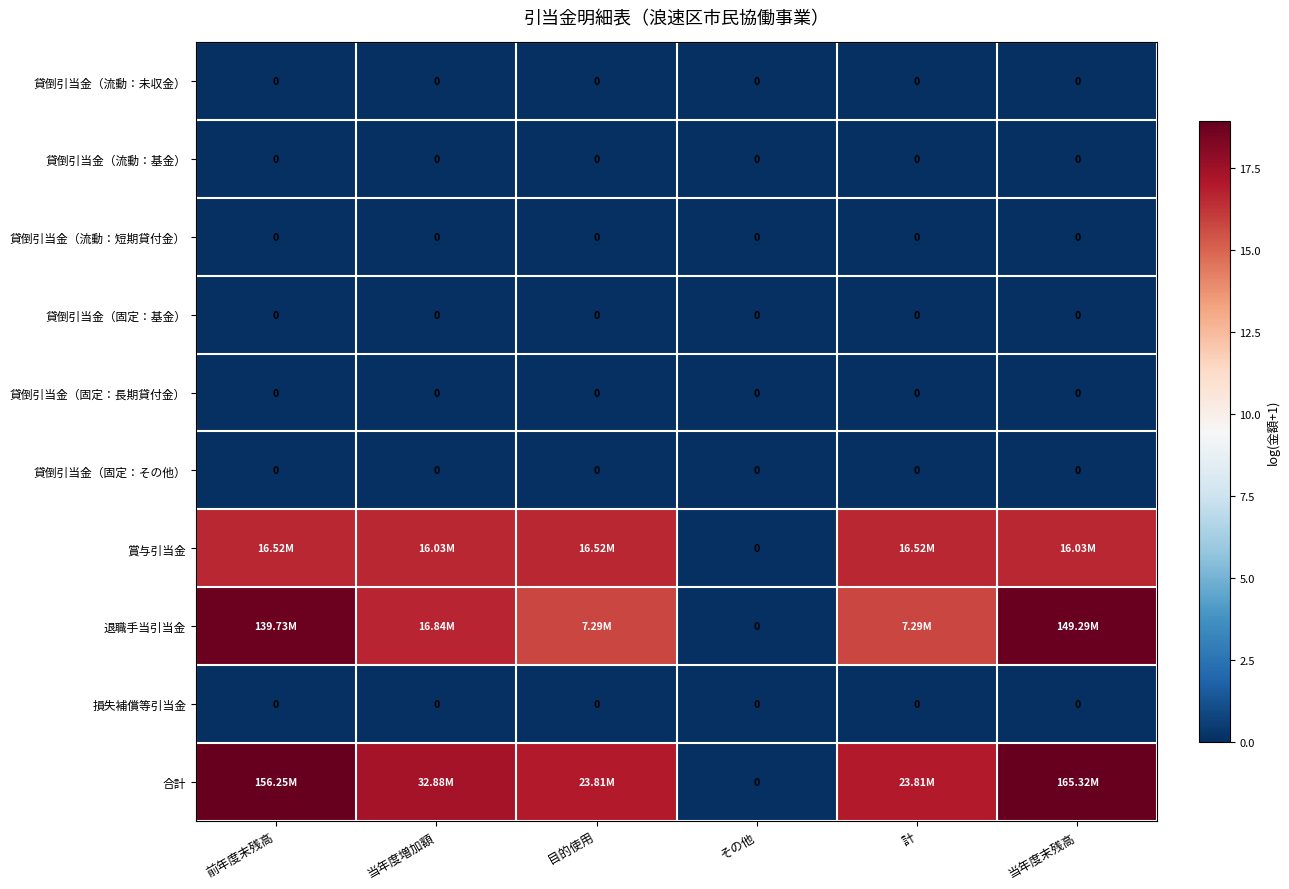

At which label is 合計 closest to 9?

目的使用